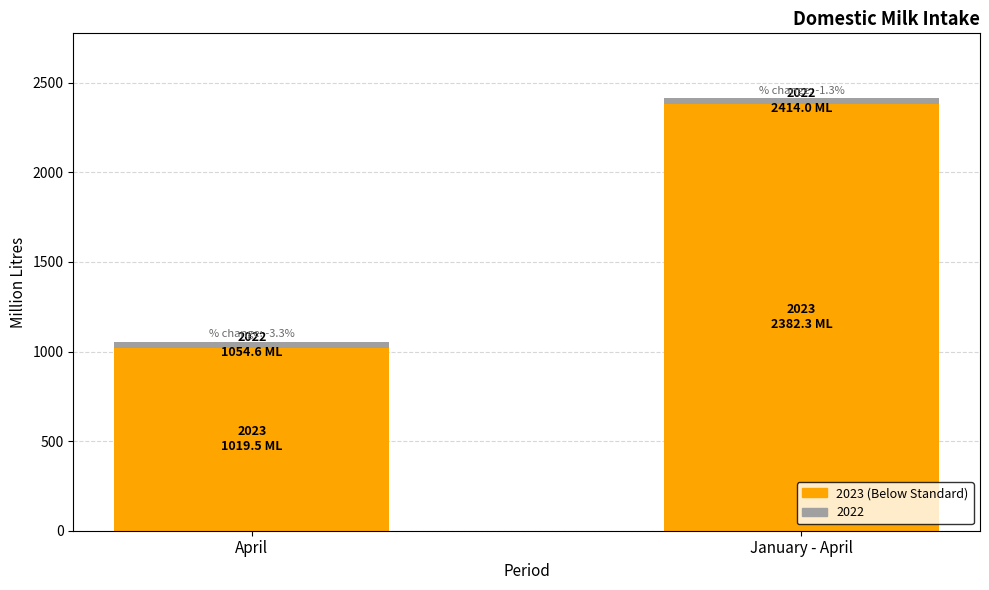

Count the number of data series in this chart.

2